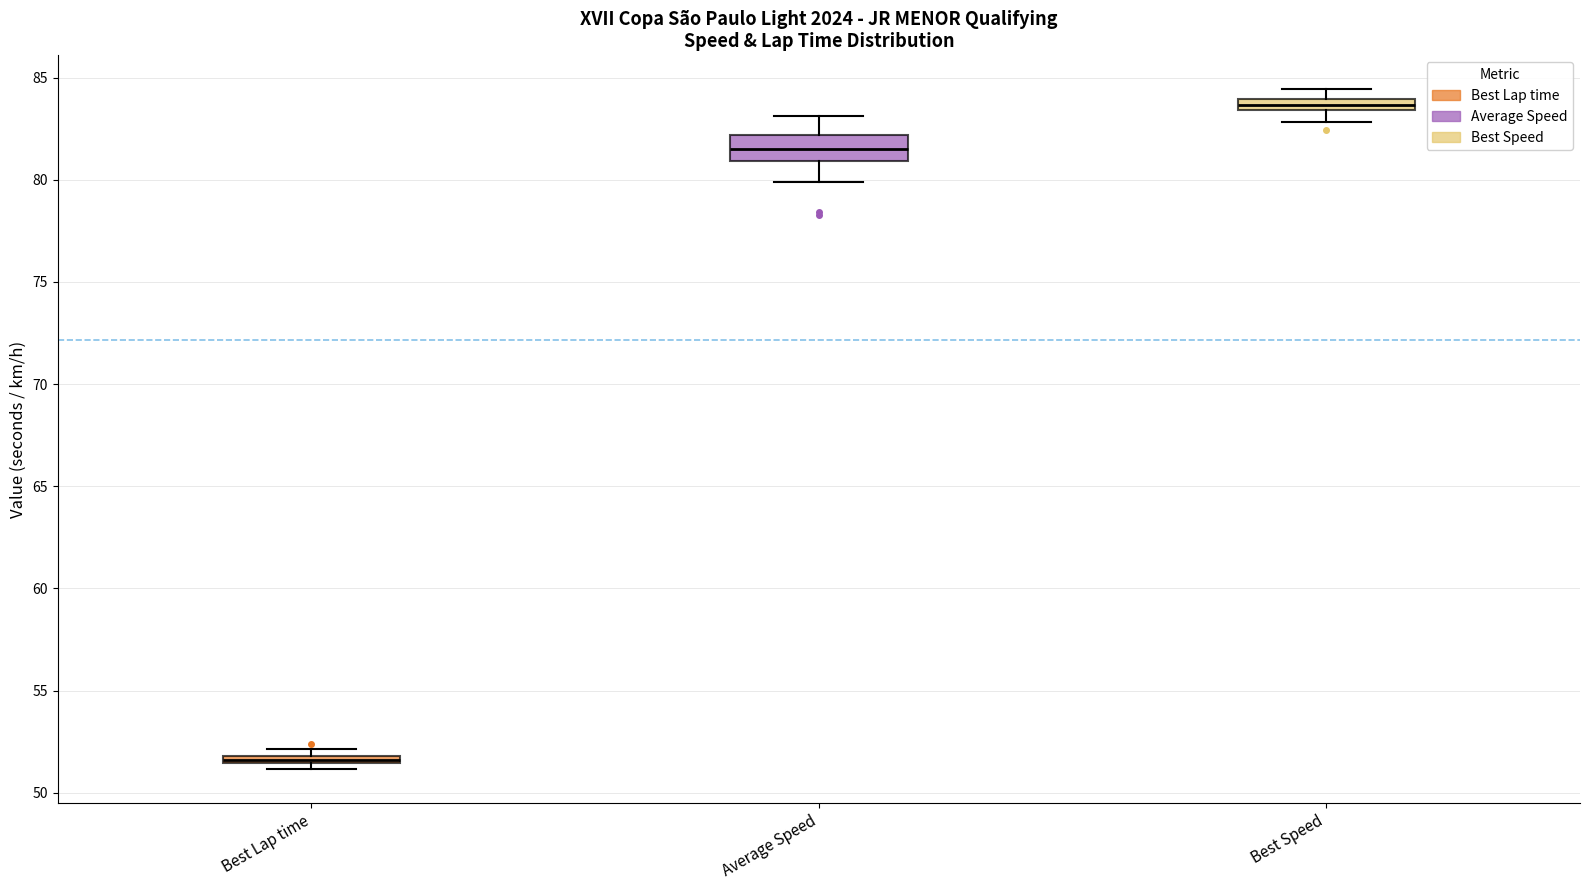

Where is the upper edge of the box for Best Lap time on the y-axis? The values are not printed on the chart, so give them approximately, as read against the axis.

52.0